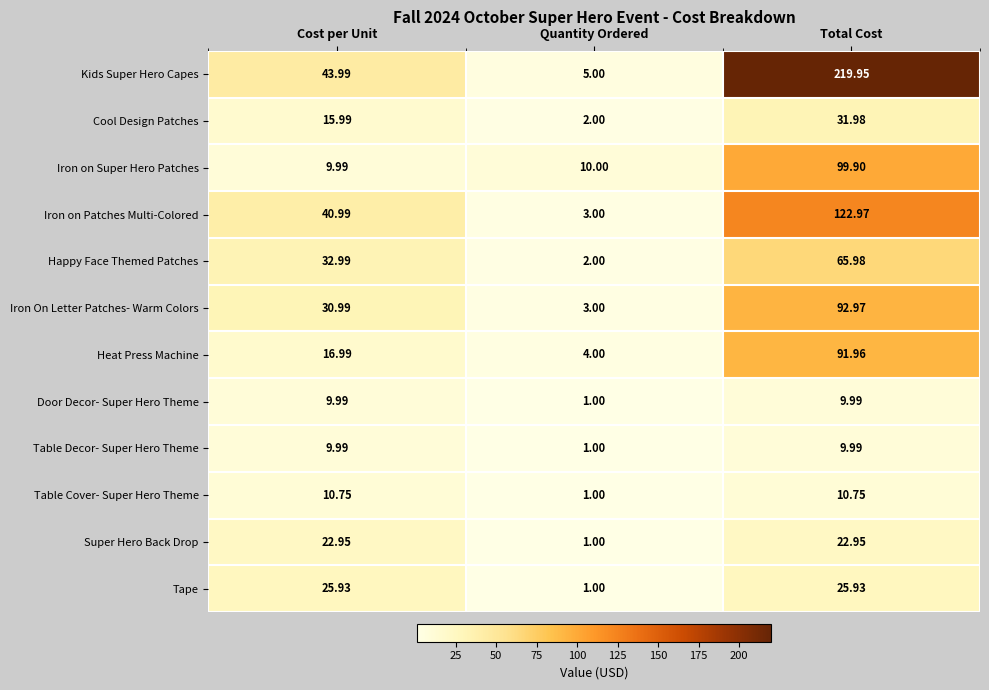

Which category has the lowest value across all series?

Quantity Ordered